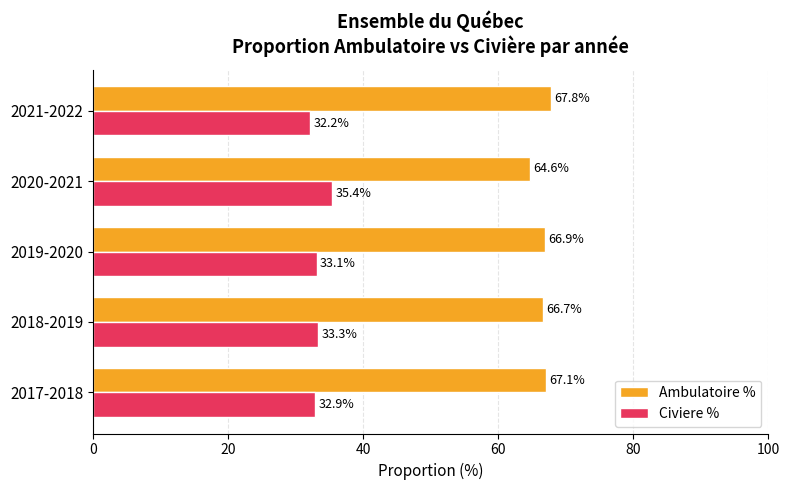

At how many categories does at least one series exceed 41?

5